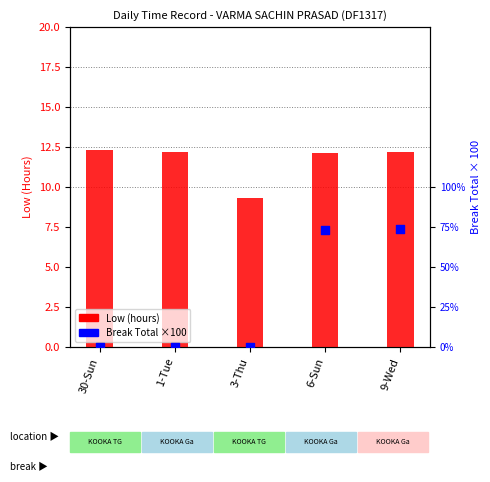

Which series reaches the maximum Y coordinate?

Break Total